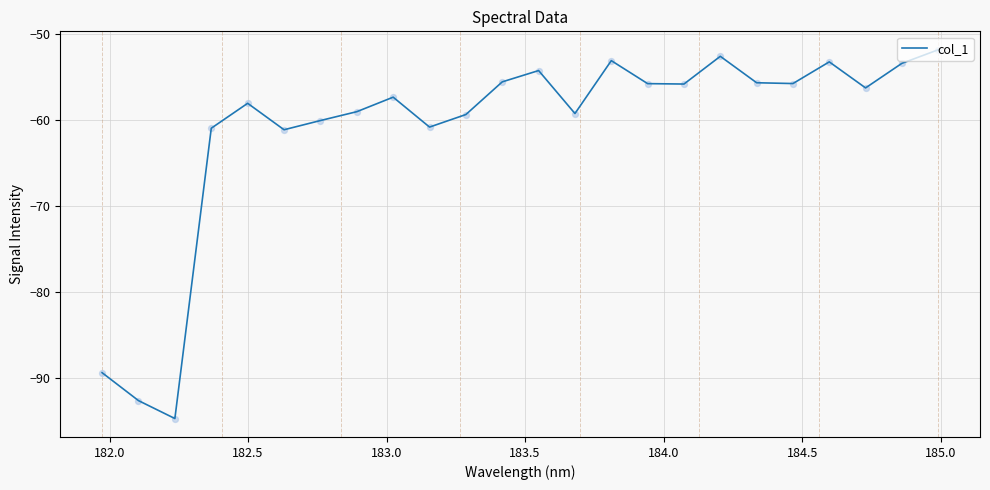

What is the greatest value displayed?

-51.8